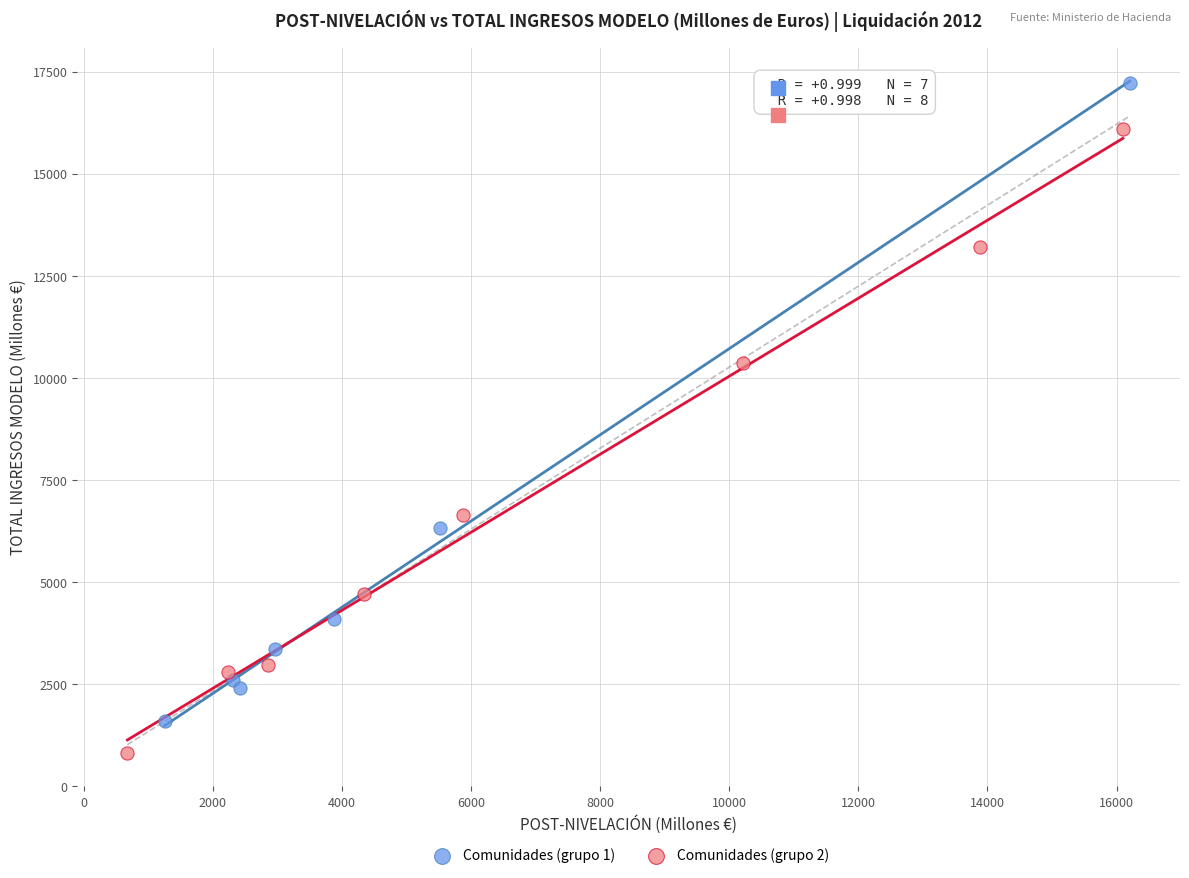

Which series contains the highest Y value?

Comunidades (grupo 1)